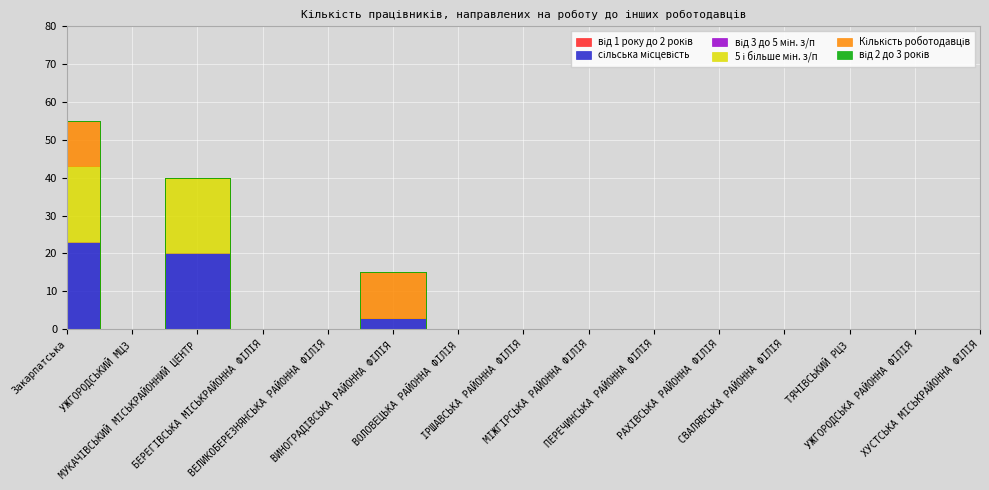

How many lines are shown in the chart?

6